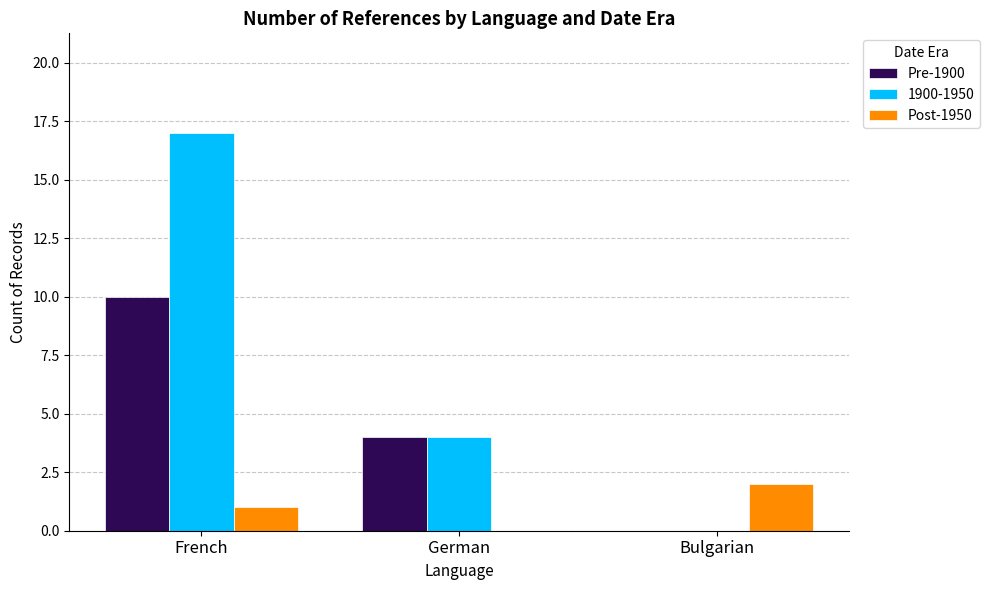

Are the bars horizontal?

No